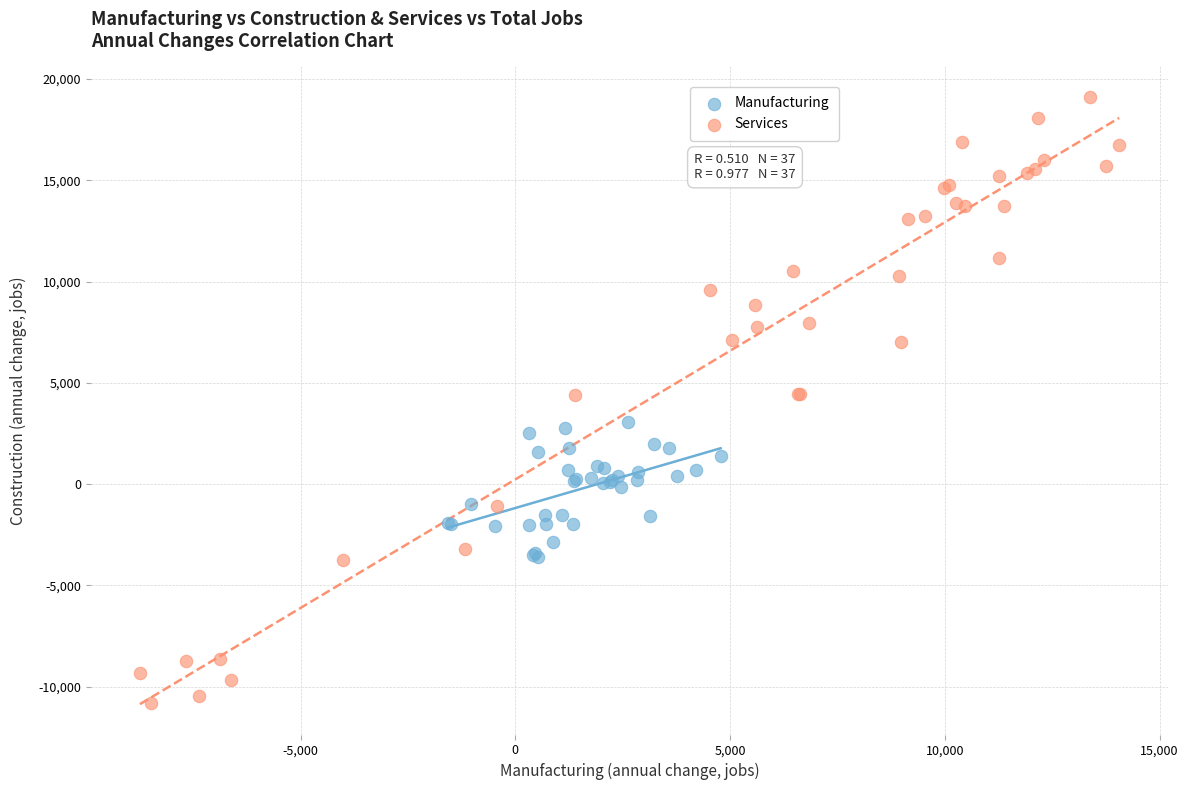

Which series has the largest Y range (max minus min)?

Services